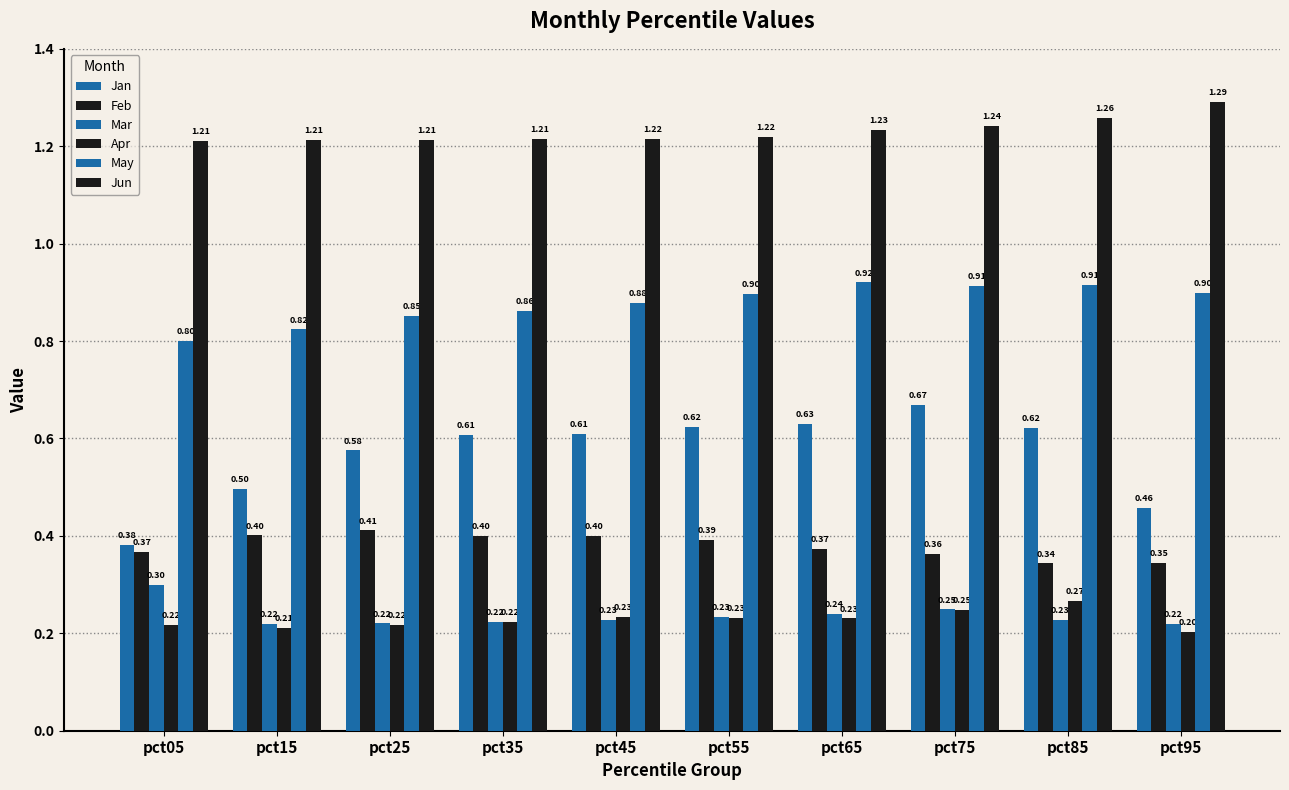

True or false: Mar has a value of 0.4 at pct55.

False